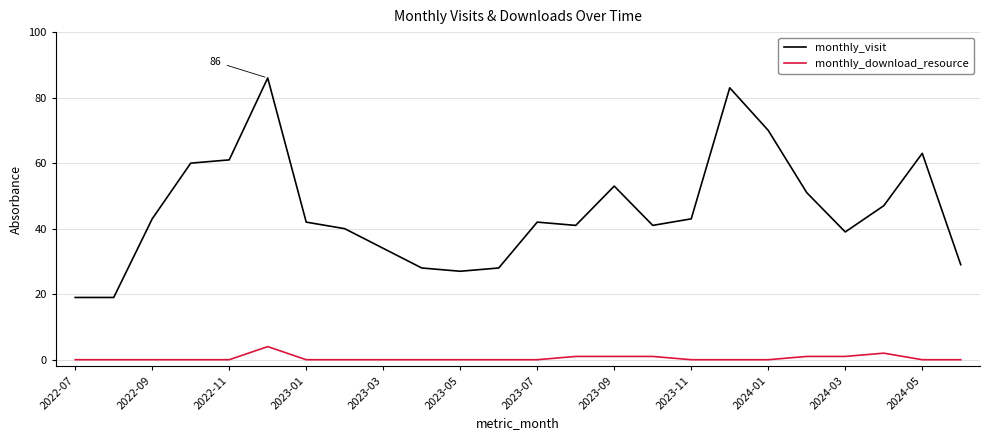

What is the difference between the maximum and minimum values in the monthly_visit series?

67